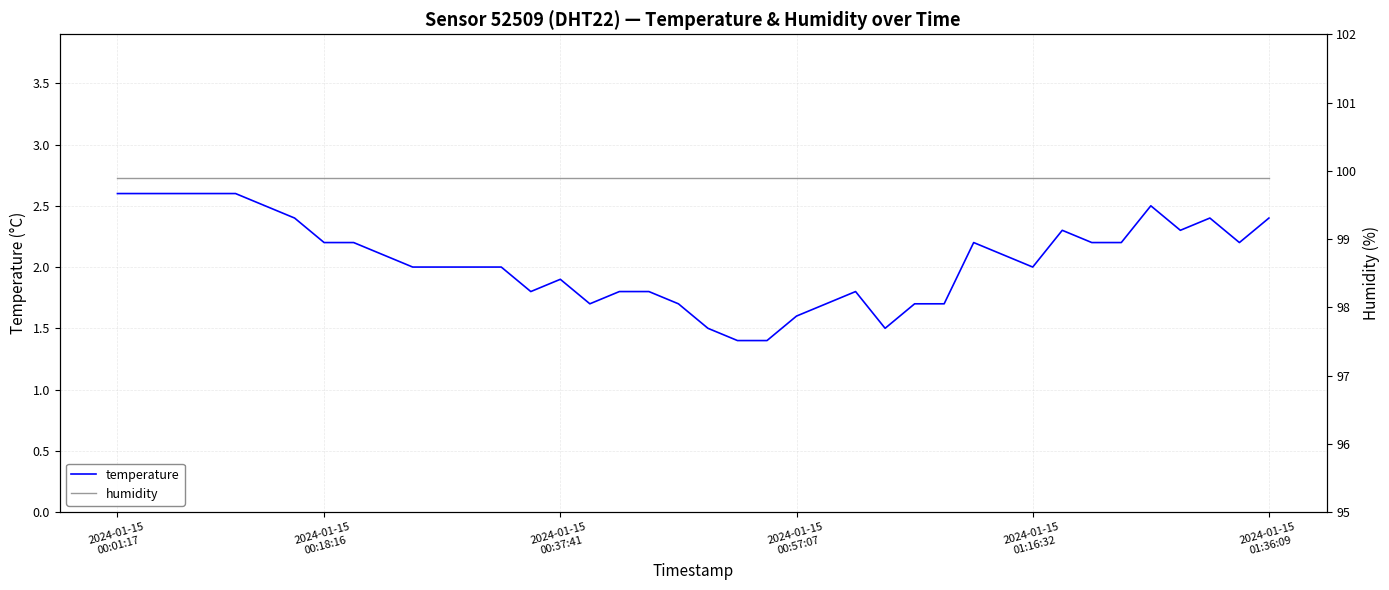

Read the temperature value at 38.

2.2